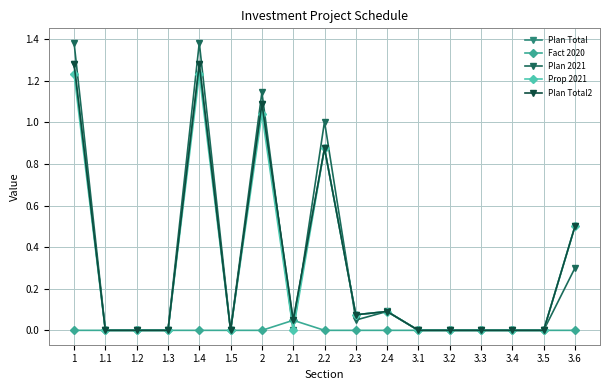

Is it true that Plan Total equals 0.0 at 1.5?

True